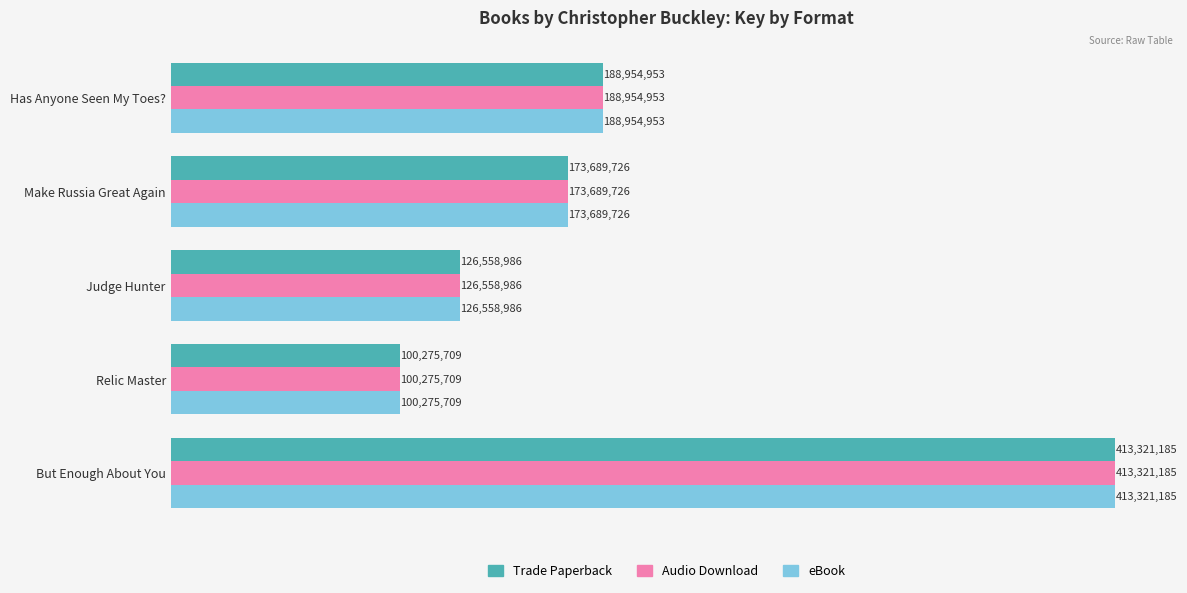

What are all the series names shown in the legend?

Trade Paperback, Audio Download, eBook